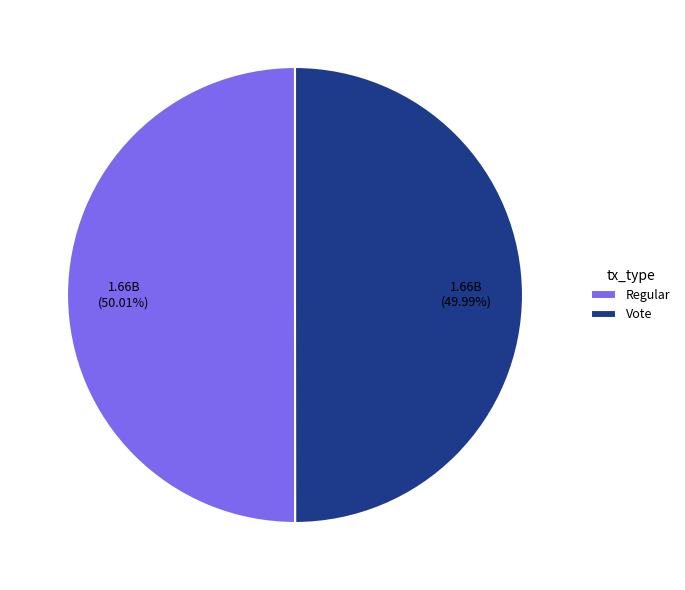

Do Regular and Vote together represent more than half of the pie?

Yes